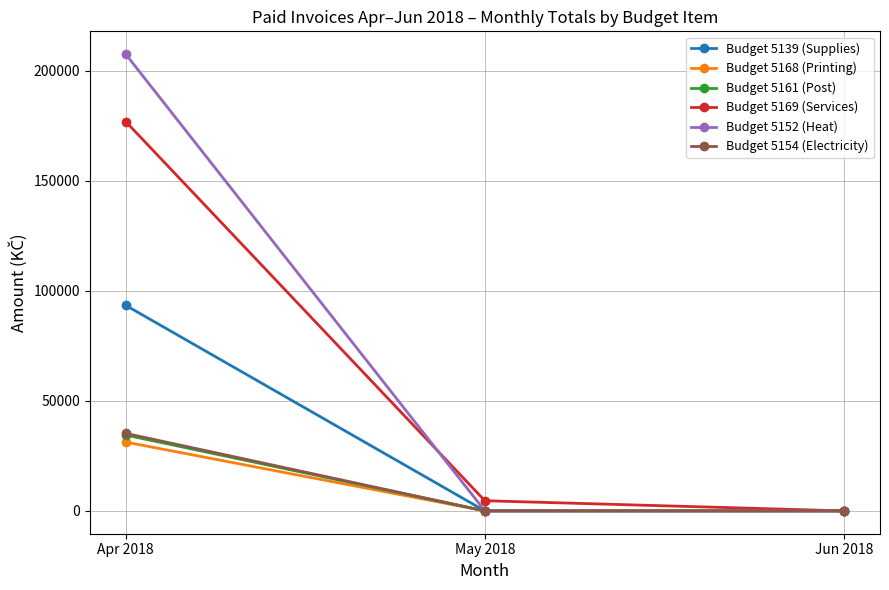

Which series has the largest range (max minus min)?

Budget 5152 (Heat)